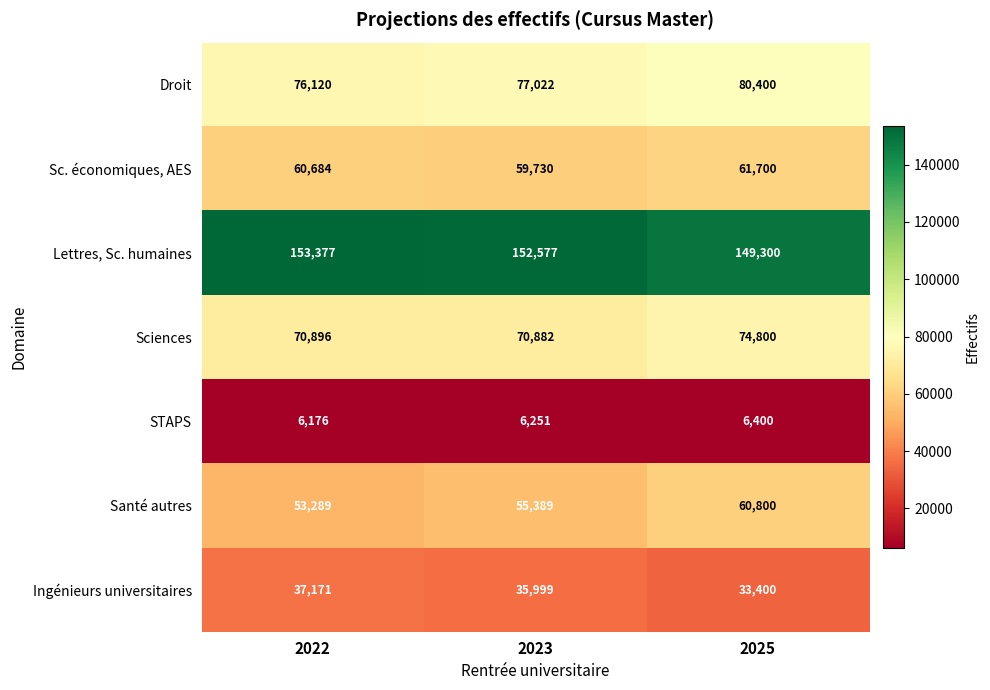

Rank the series by their maximum value, from lowest to highest.

STAPS, Ingénieurs universitaires, Santé autres, Sc. économiques, AES, Sciences, Droit, Lettres, Sc. humaines